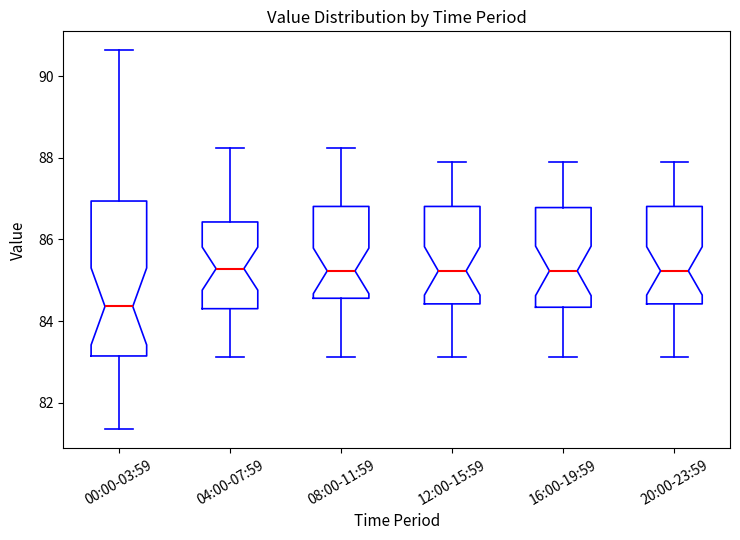

Which box is the tallest, from its lower edge to its upper edge?

00:00-03:59